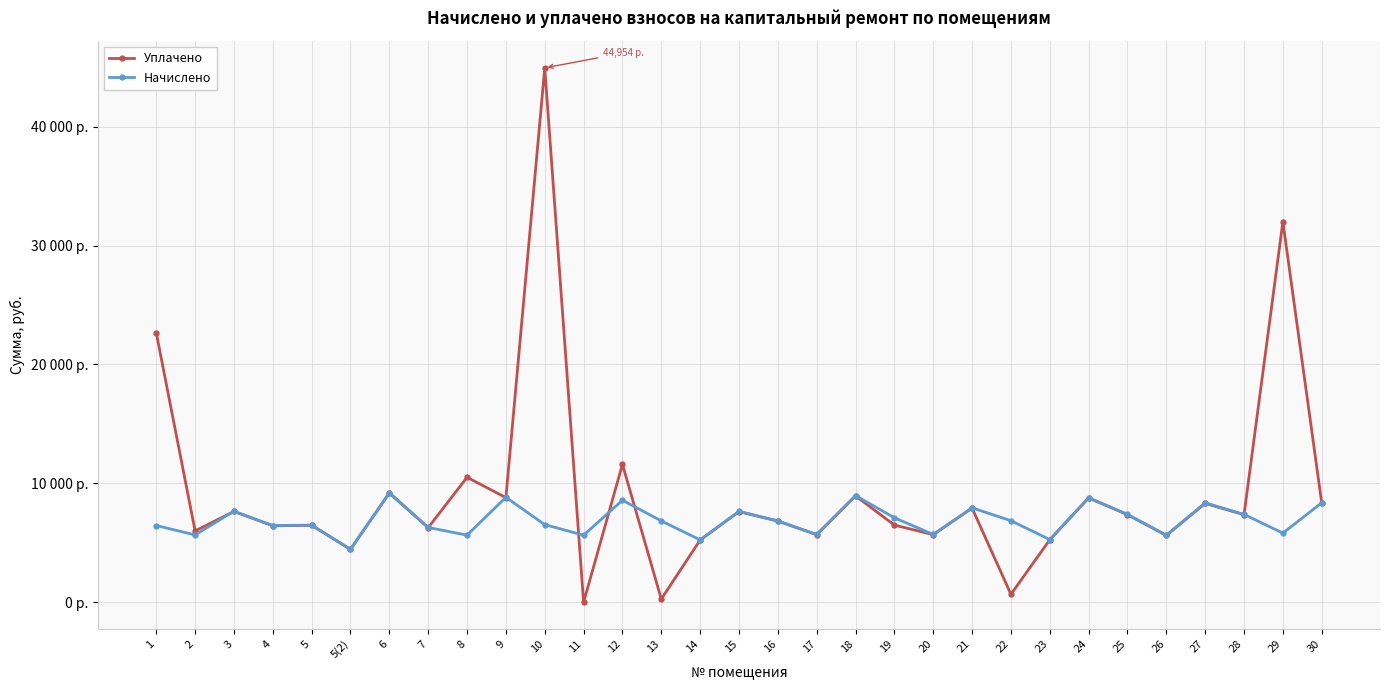

Is the value of Уплачено at 27 greater than the value of Начислено at 20?

Yes